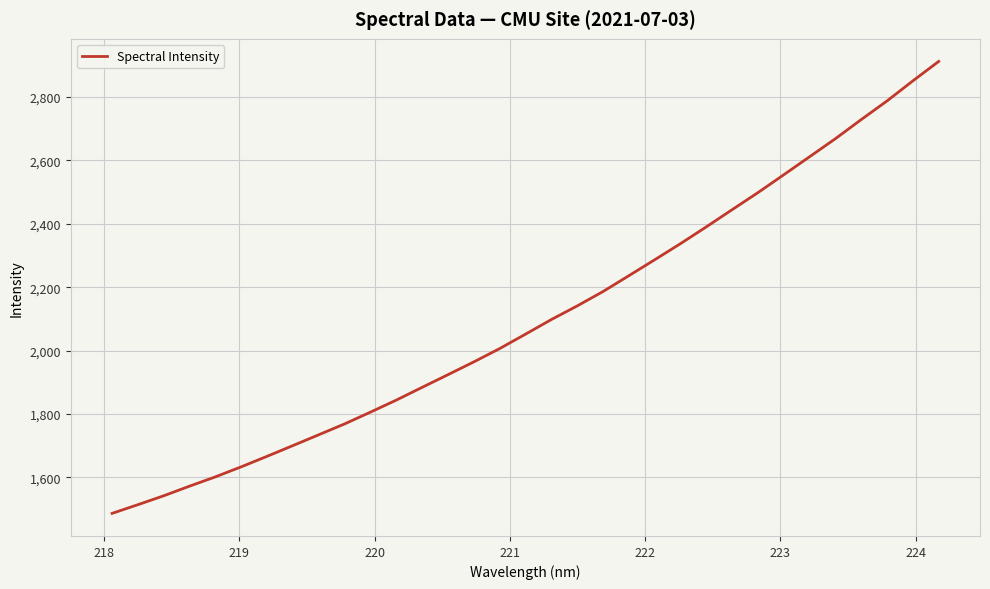

Reading left to right, what are all the values shown in this chart?

1486.7	1514.2	1542.3	1572.7	1602.0	1633.7	1666.9	1700.8	1734.9	1769.1	1806.3	1844.3	1884.5	1924.5	1964.8	2006.8	2052.3	2098.3	2141.3	2186.7	2236.6	2286.9	2337.8	2390.7	2444.9	2498.7	2555.0	2611.8	2668.7	2729.0	2787.8	2851.0	2912.3